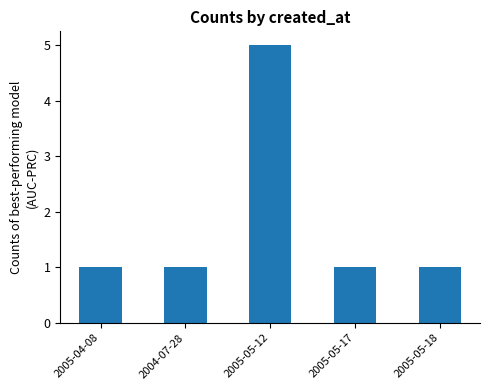

Which label corresponds to the largest value in the chart?

2005-05-12